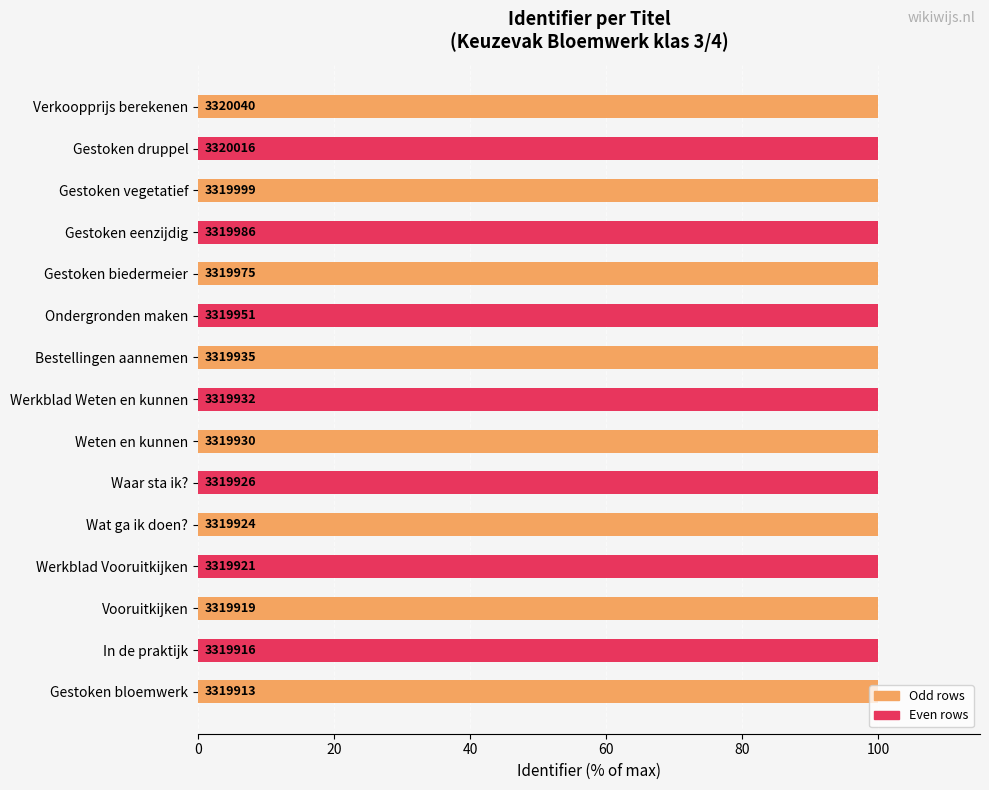

How many bars are there in total?

15